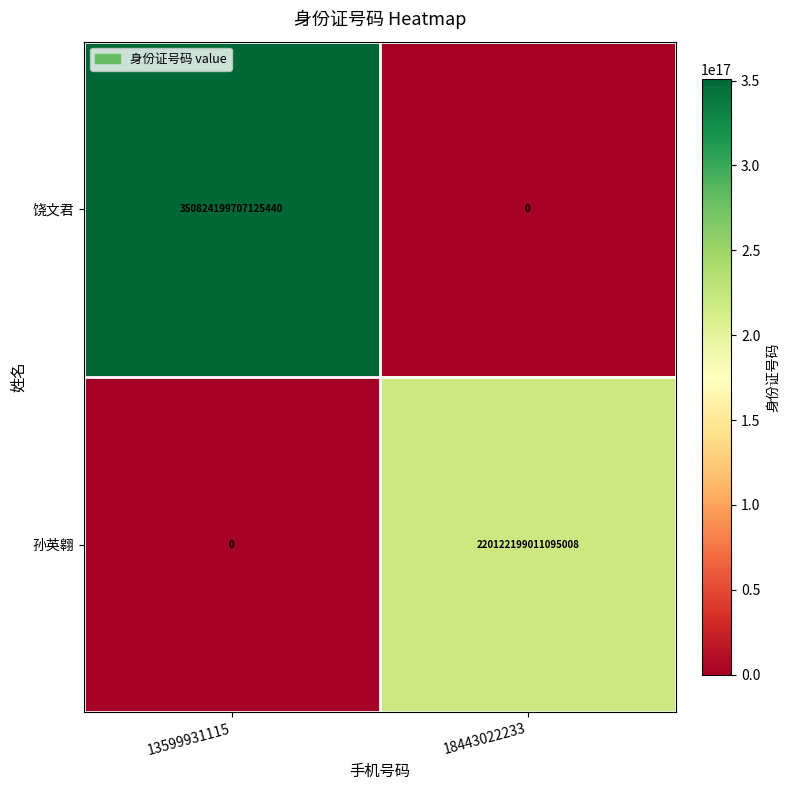

How many distinct data groups are displayed?

2